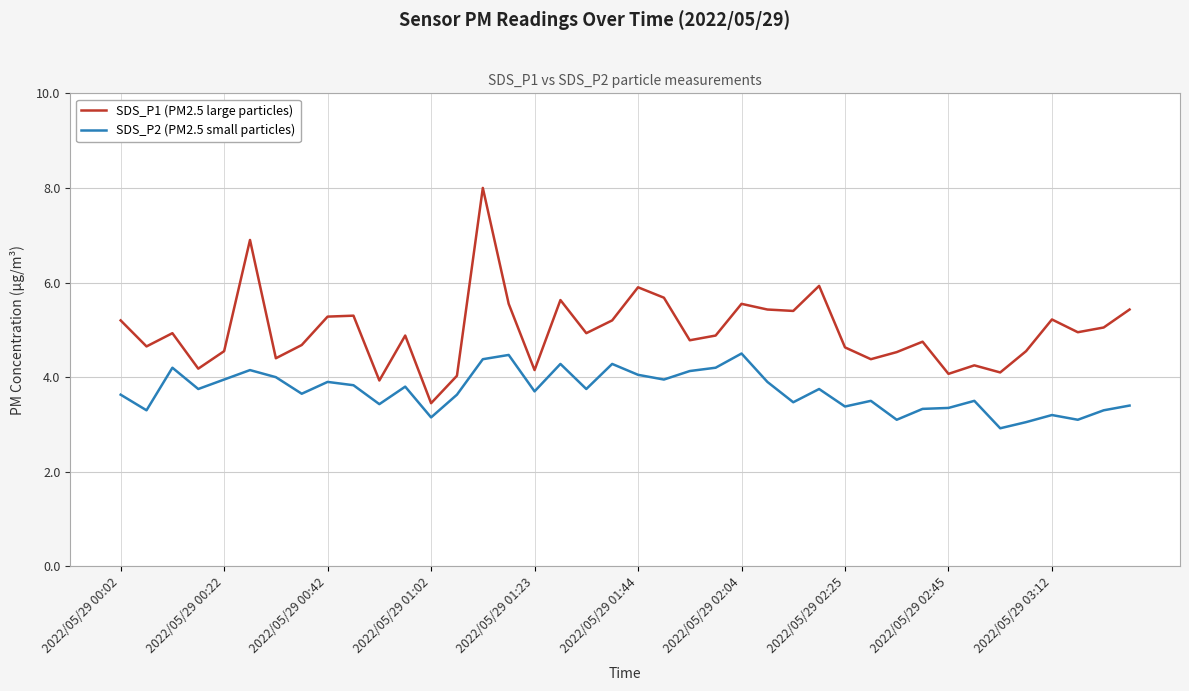

Which series has the largest total across all categories?

SDS_P1 (PM2.5 large particles)